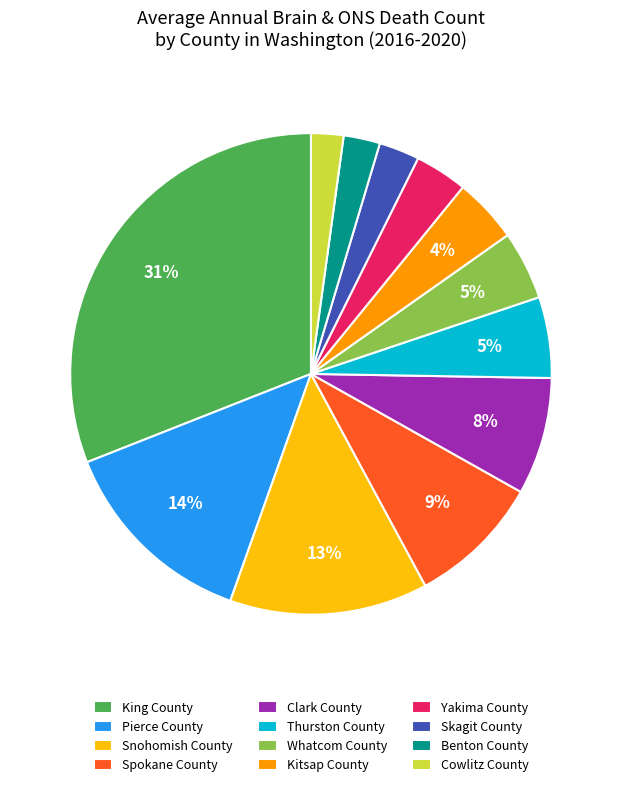

Does Clark County represent more than half of the total?

No